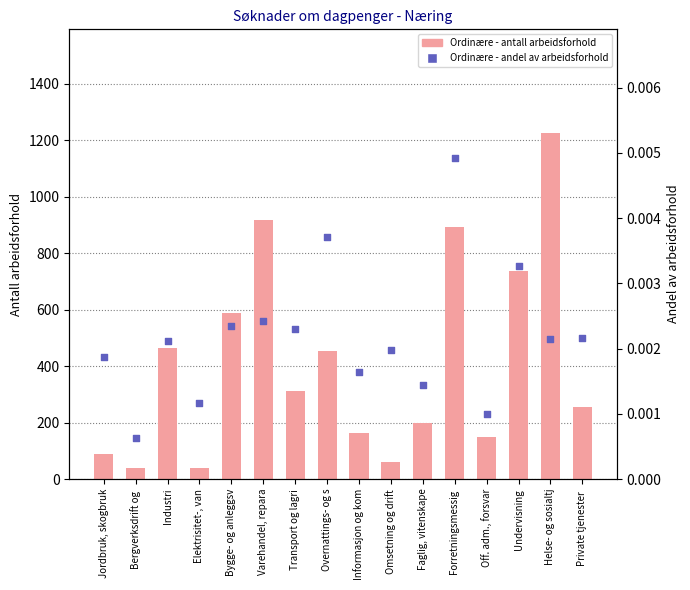

Which series has the largest total across all categories?

Ordinære - antall arbeidsforhold